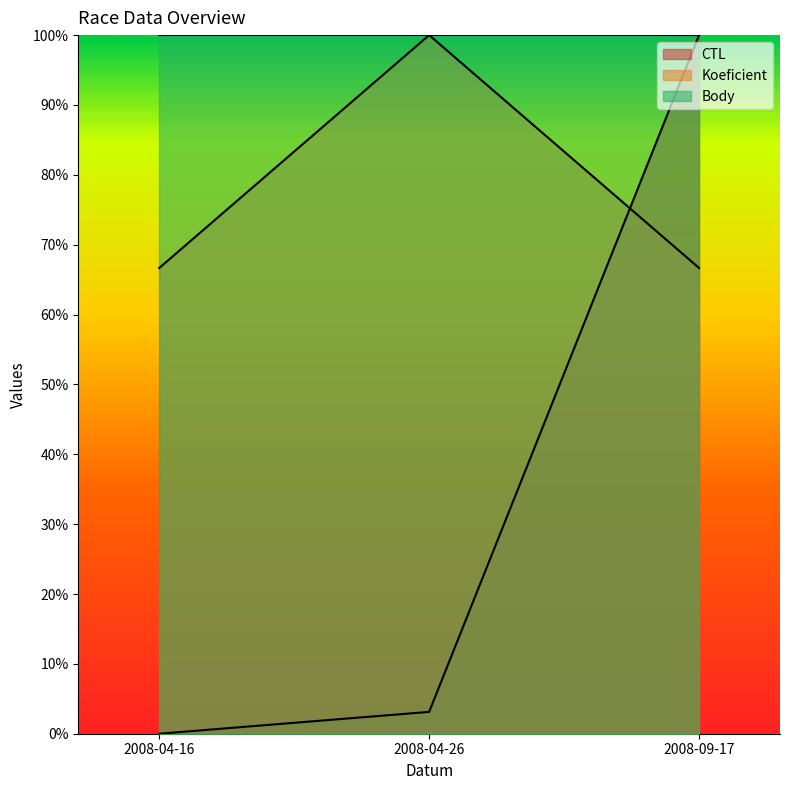

Rank the series at 2008-04-16 from lowest to highest value.

CTL, Koeficient, Body